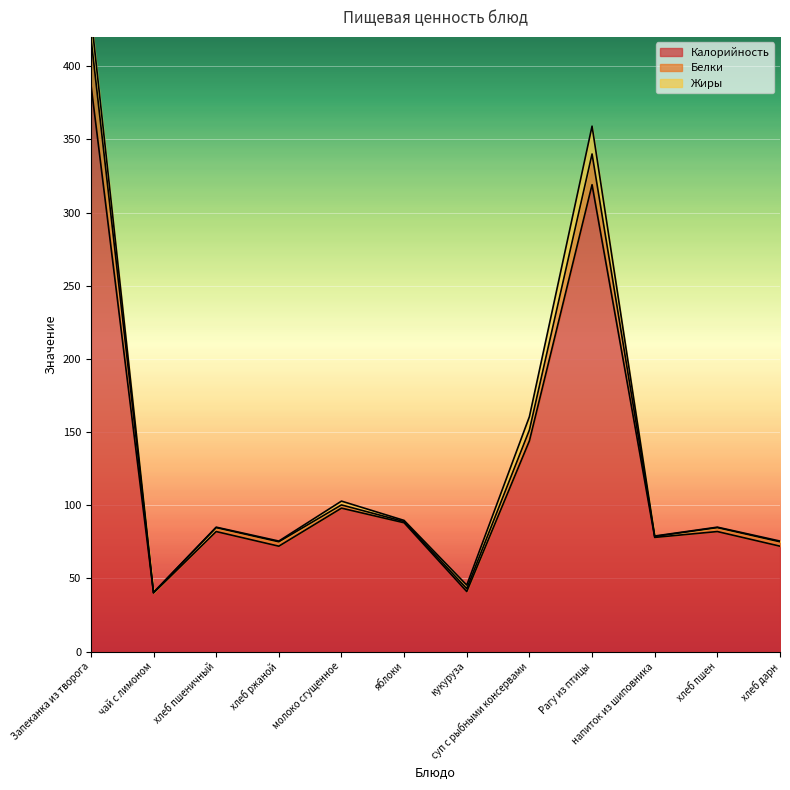

What is the greatest value displayed?

419.8